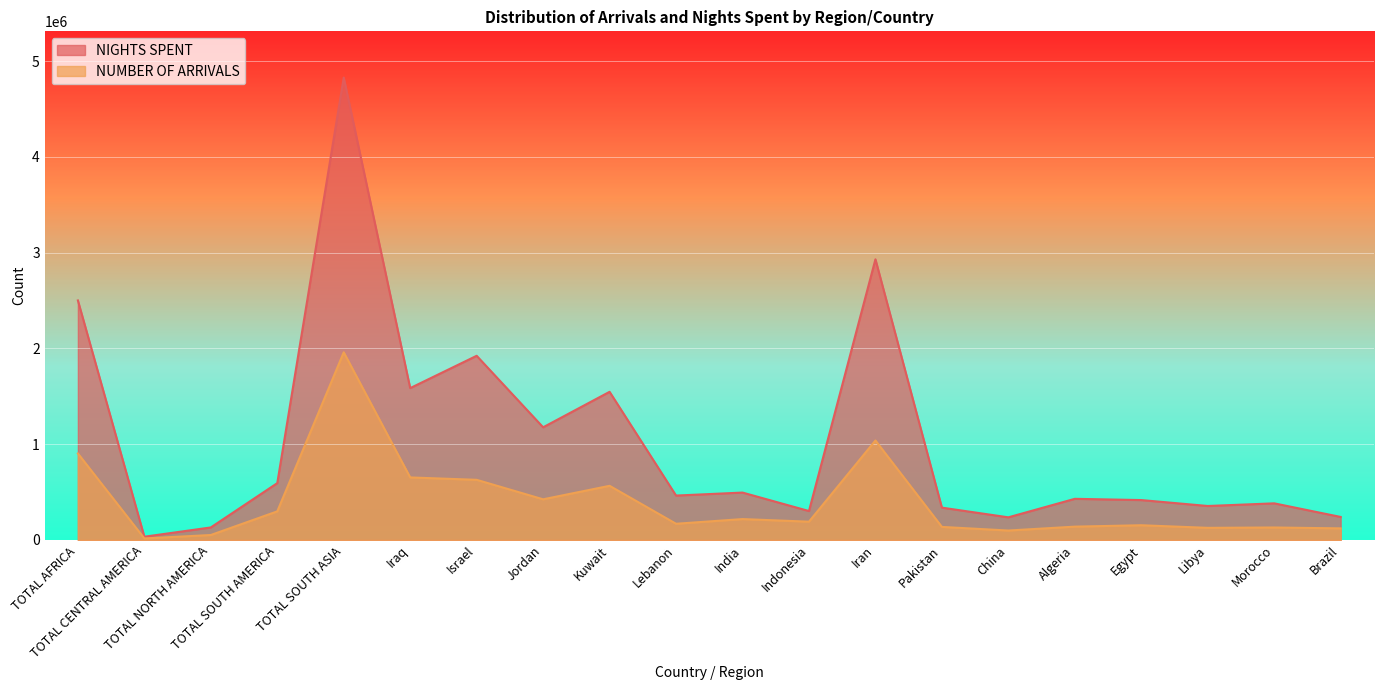

What is the difference between the NUMBER OF ARRIVALS values at Israel and Morocco?

497581